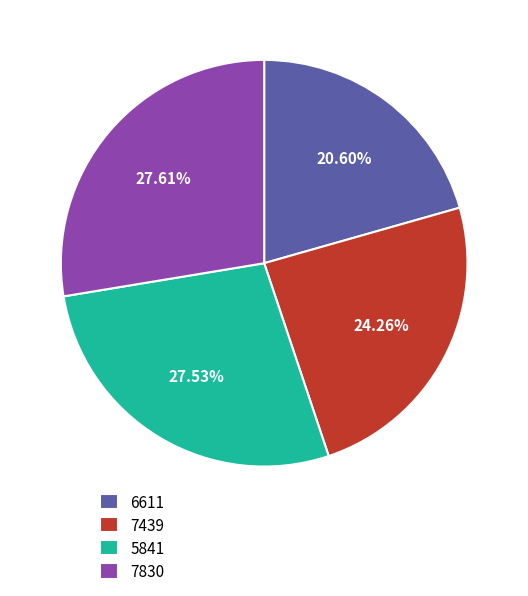

To the nearest percent, what is the difference between the largest and smallest slice percentages?

7%